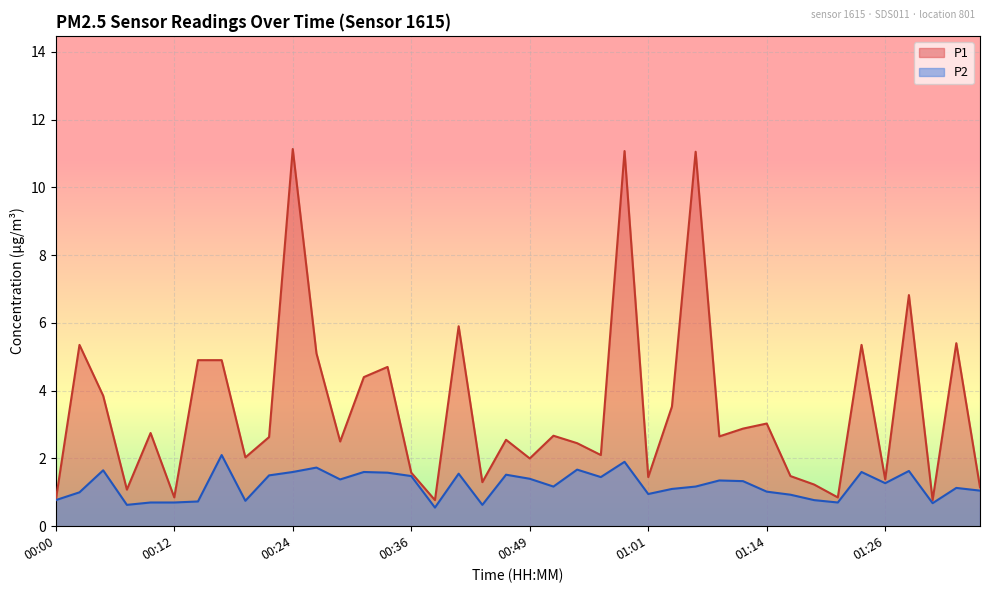

Between 00:44 and 01:08, which series saw the biggest shift?

P1